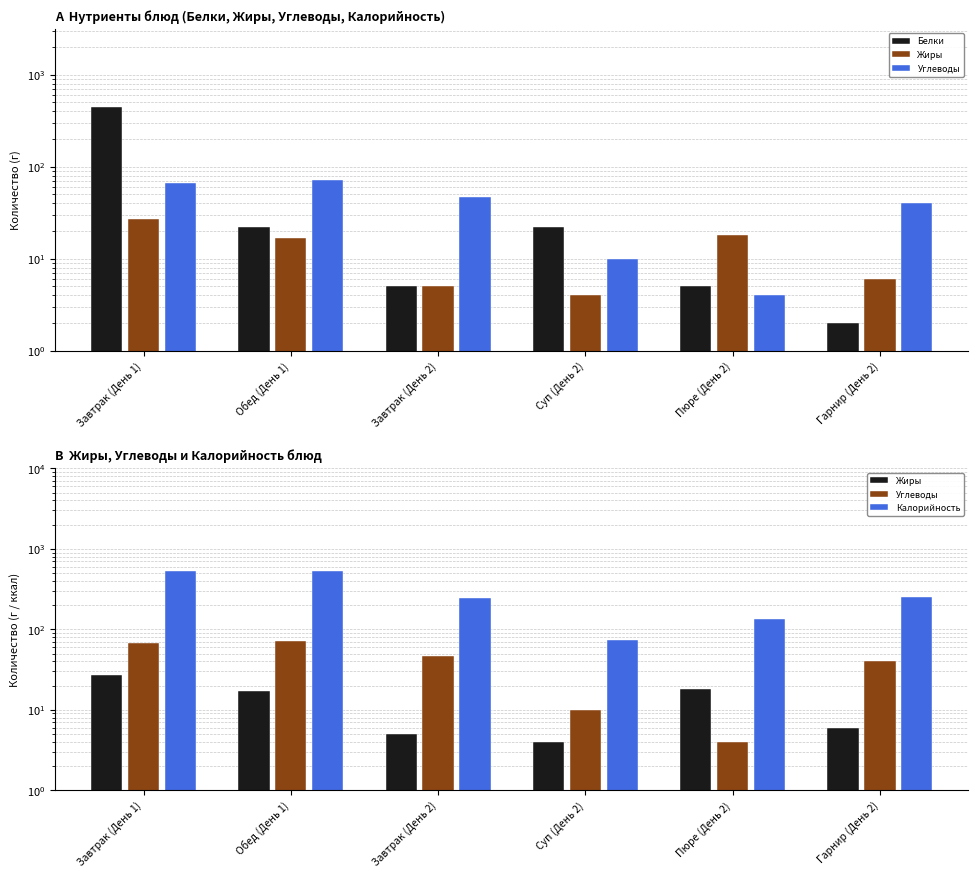

What are all the series names shown in the legend?

Белки, Жиры, Углеводы, Калорийность